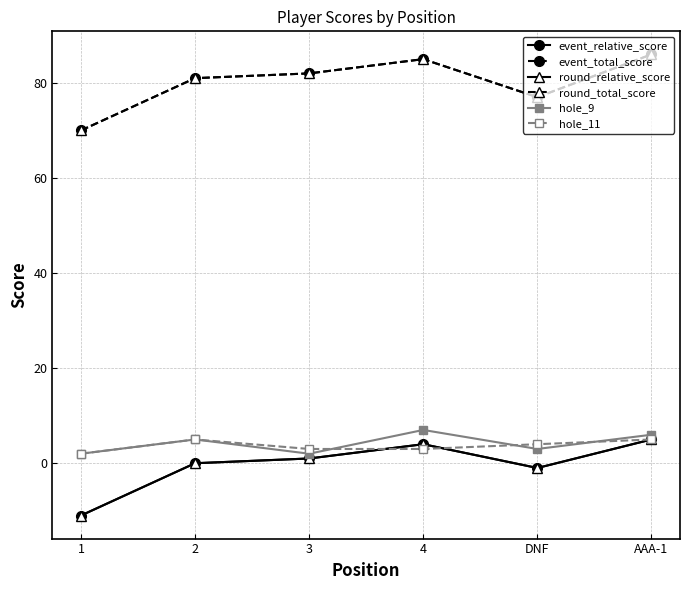

Does the chart have visible grid lines?

Yes